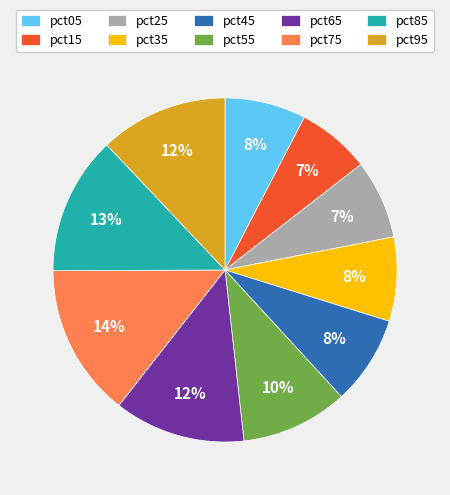

To the nearest percent, what portion does pct65 represent?

12%